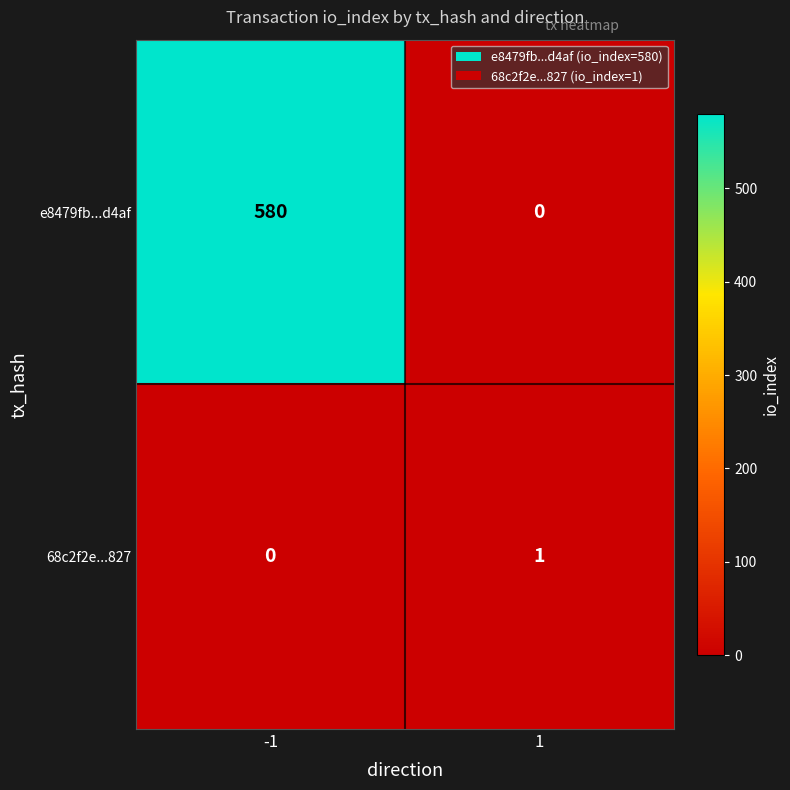

What is the difference between the maximum and minimum values in the e8479fb...d4af series?

580